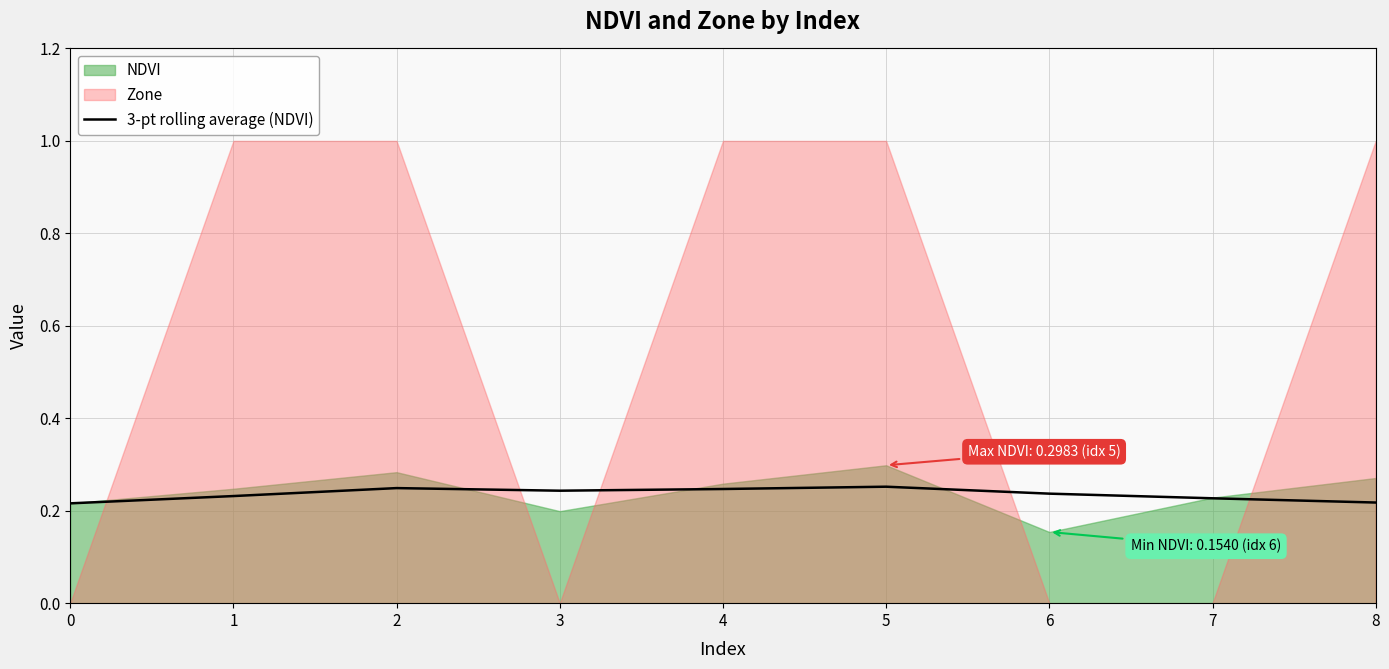

What is the value of the 2nd point from the left?

0.2